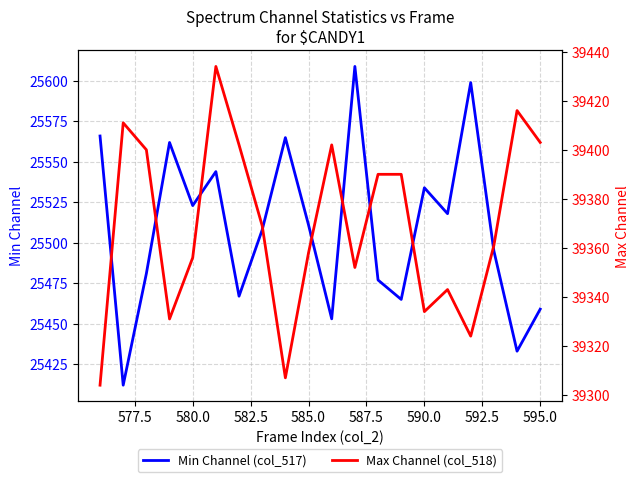

What is the value of the Max Channel (col_518) point at the 14th from the left?

39390